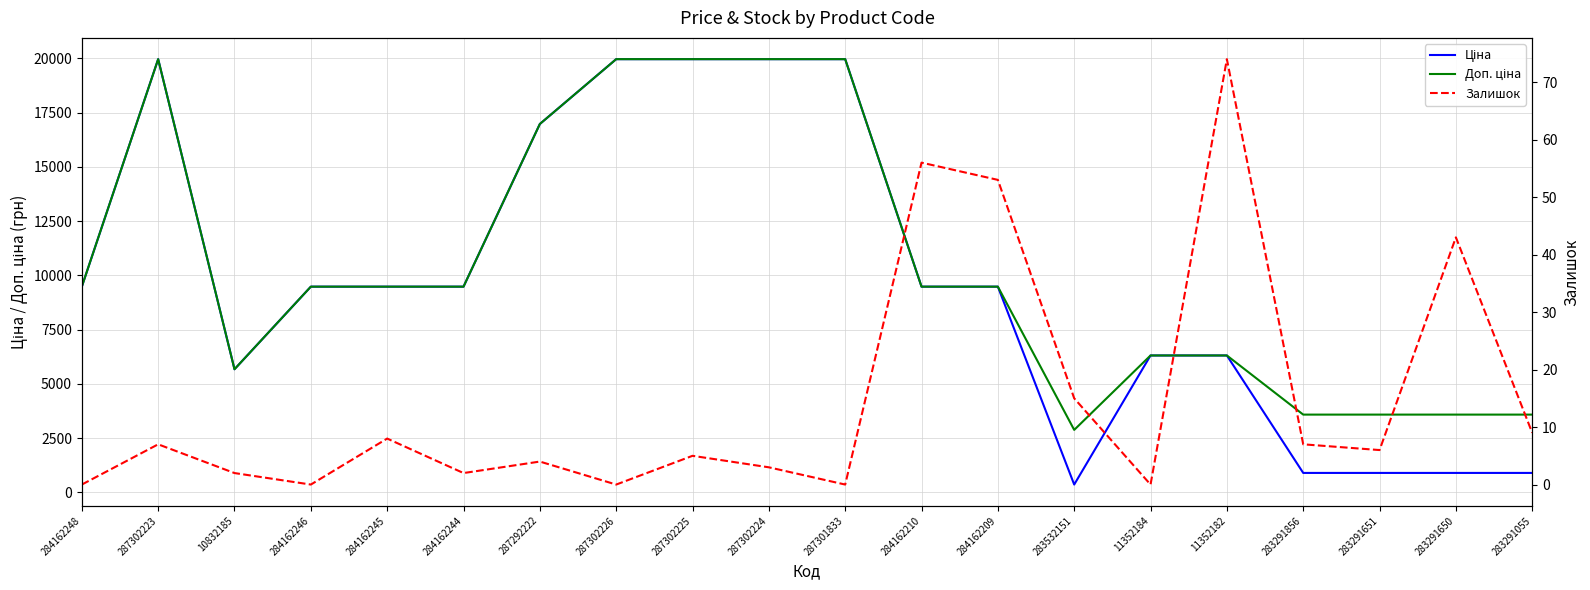

Which series changed the most between 284162244 and 287302225?

Ціна